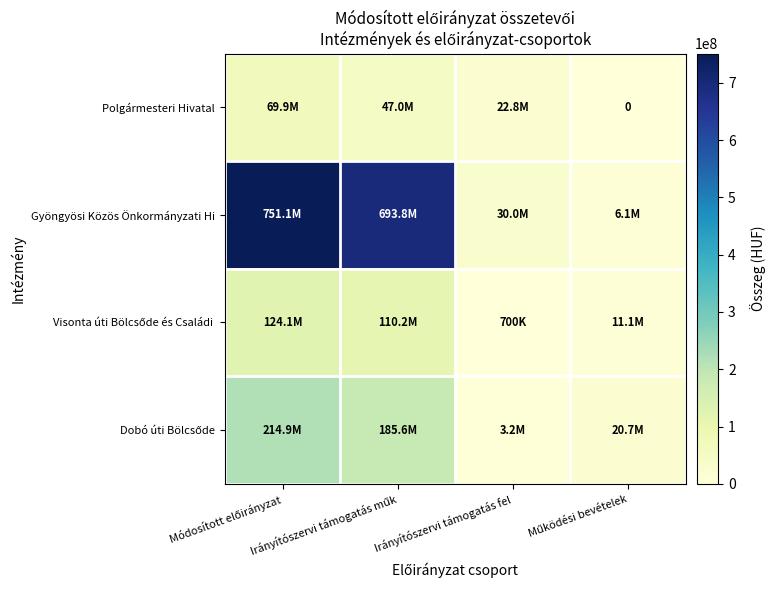

At Irányítószervi támogatás fel, list the series in order from smallest to largest.

Visonta úti Bölcsőde és Családi, Dobó úti Bölcsőde, Polgármesteri Hivatal, Gyöngyösi Közös Önkormányzati Hi